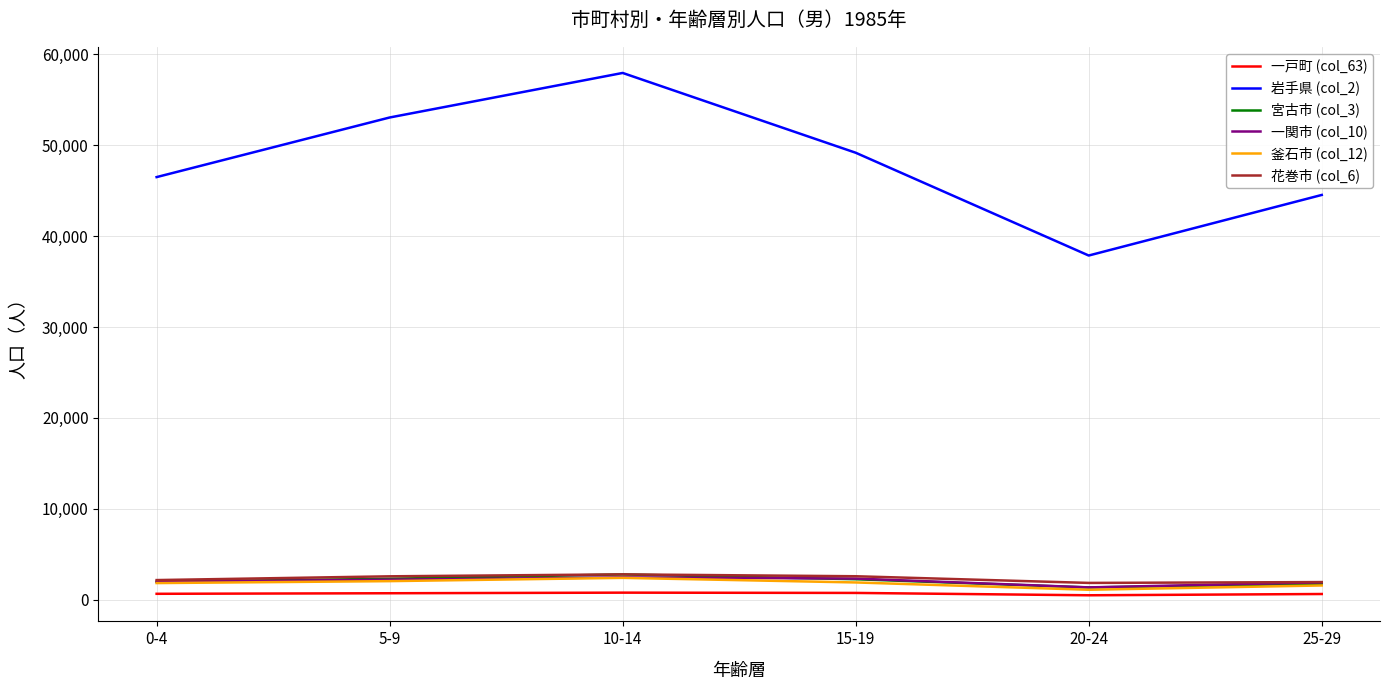

What is the difference between the 岩手県 (col_2) values at 15-19 and 0-4?

2681